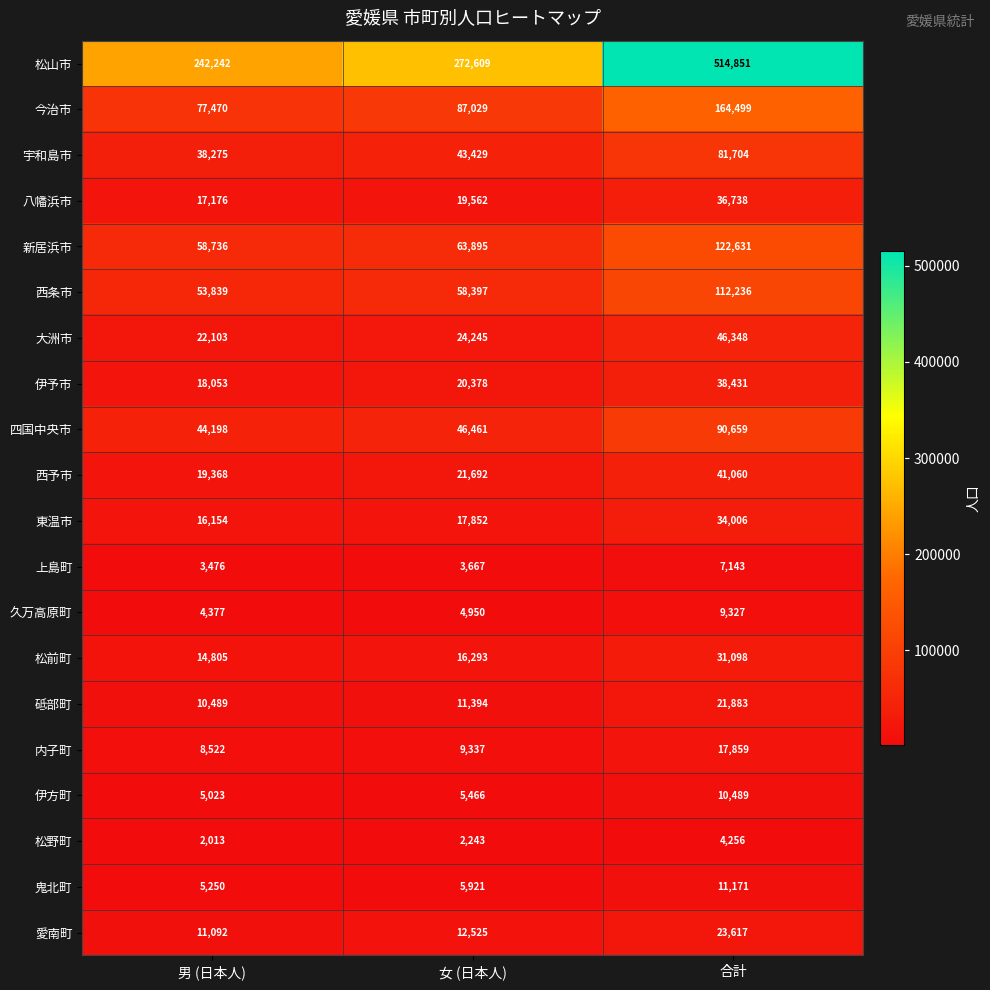

What is the smallest value displayed?

2013